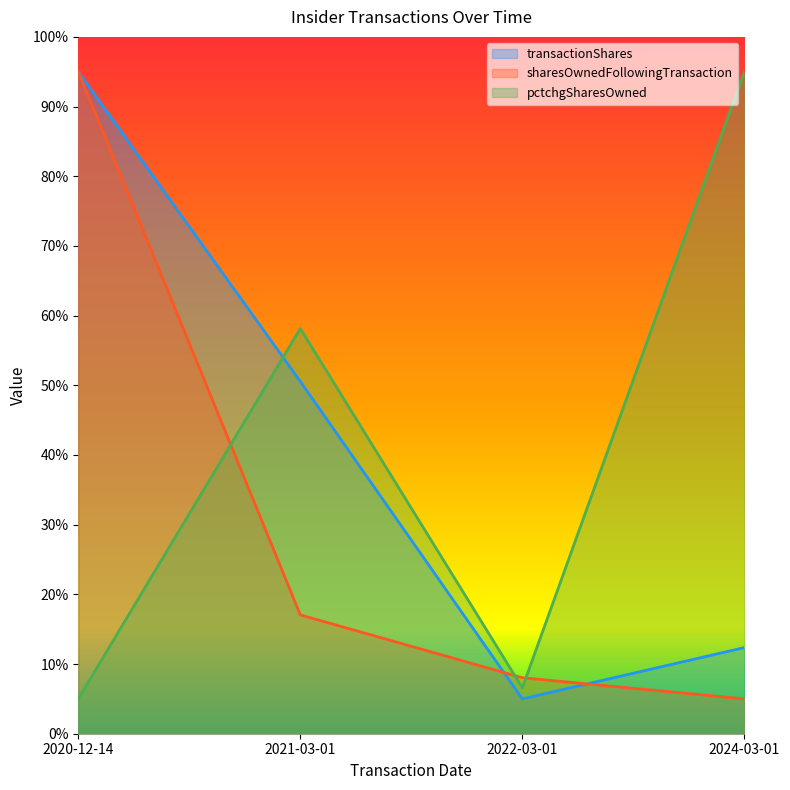

Is the value of pctchgSharesOwned at 2021-03-01 greater than the value of transactionShares at 2022-03-01?

Yes